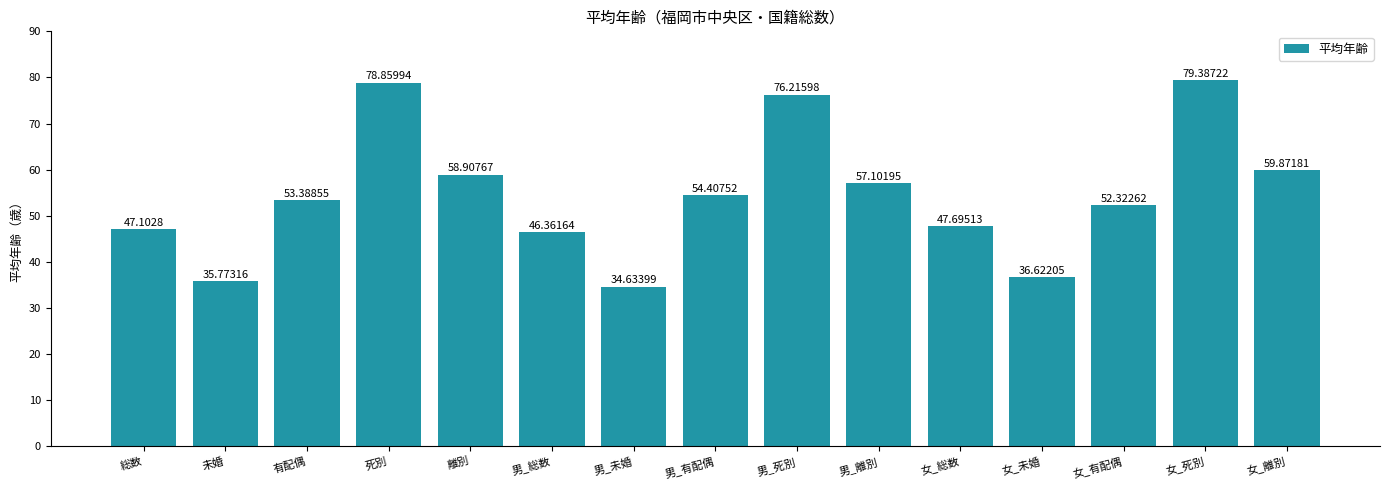

Rank the categories by value from highest to lowest.

女_死別, 死別, 男_死別, 女_離別, 離別, 男_離別, 男_有配偶, 有配偶, 女_有配偶, 女_総数, 総数, 男_総数, 女_未婚, 未婚, 男_未婚